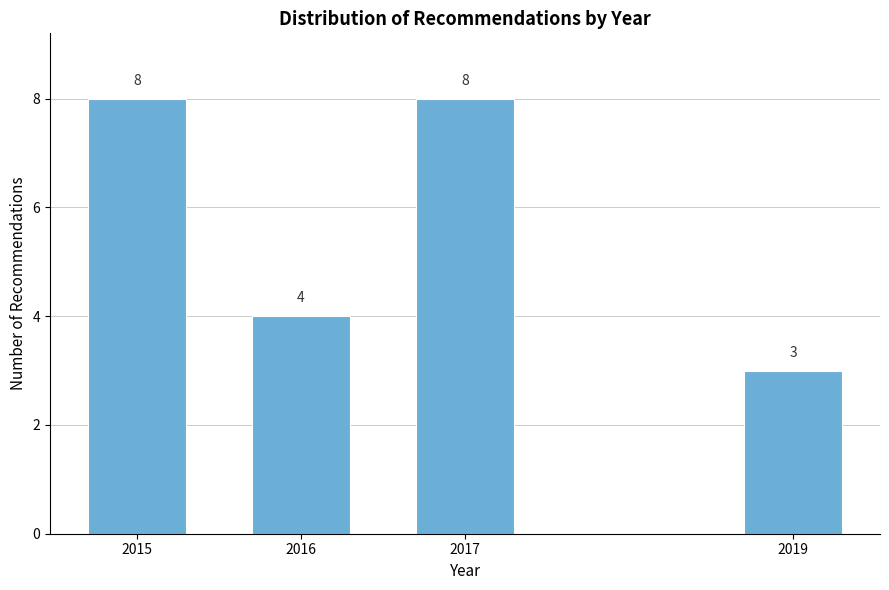

Reading left to right, extract all data points from this chart.

2015=8	2016=4	2017=8	2019=3